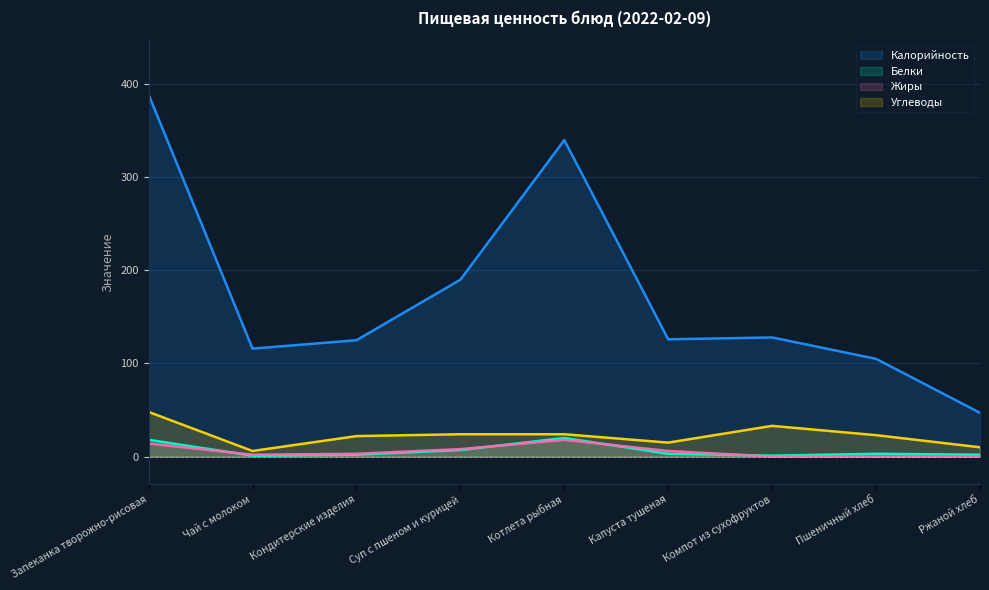

How many series are shown in this chart?

4